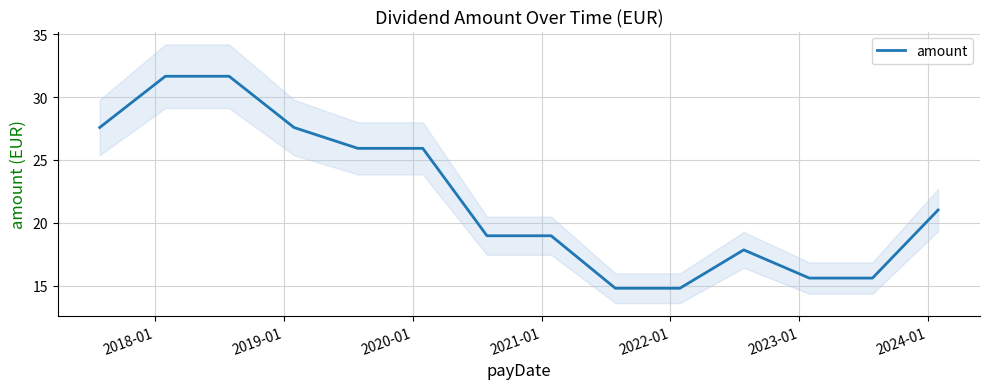

What is the maximum value for amount?

31.7